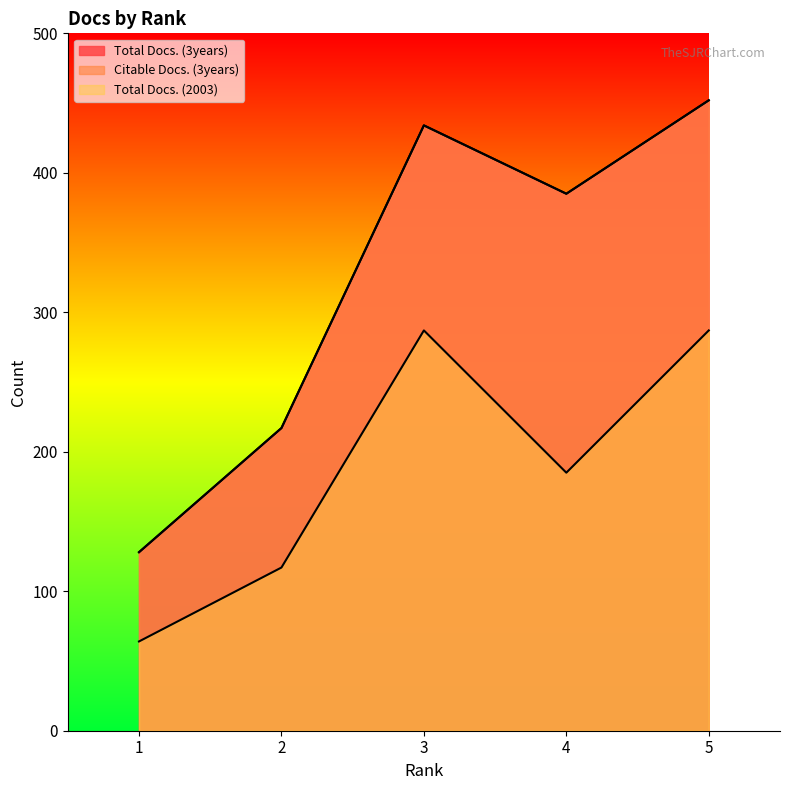

How many lines are shown in the chart?

3